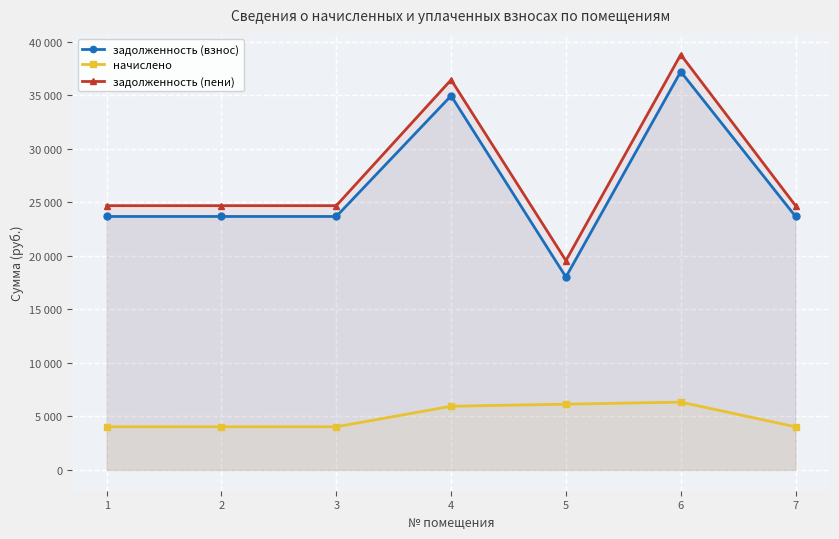

How many interior local peaks does the задолженность (взнос) series have?

2